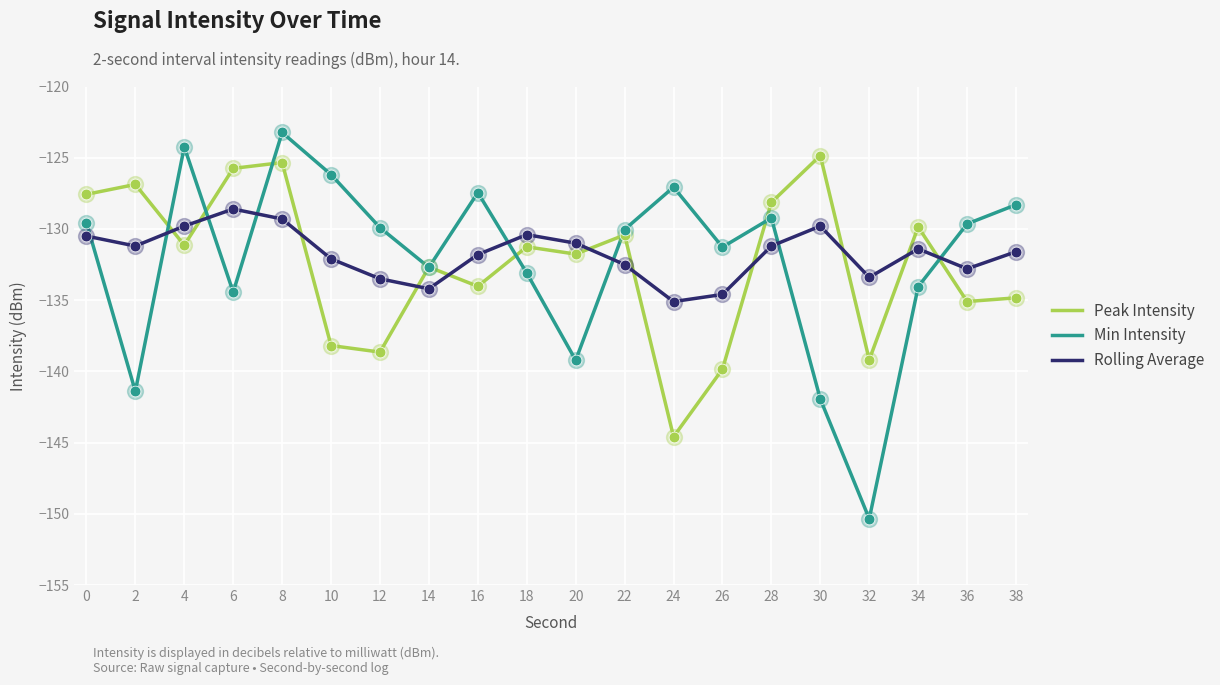

Which series has the widest spread of values?

Min Intensity